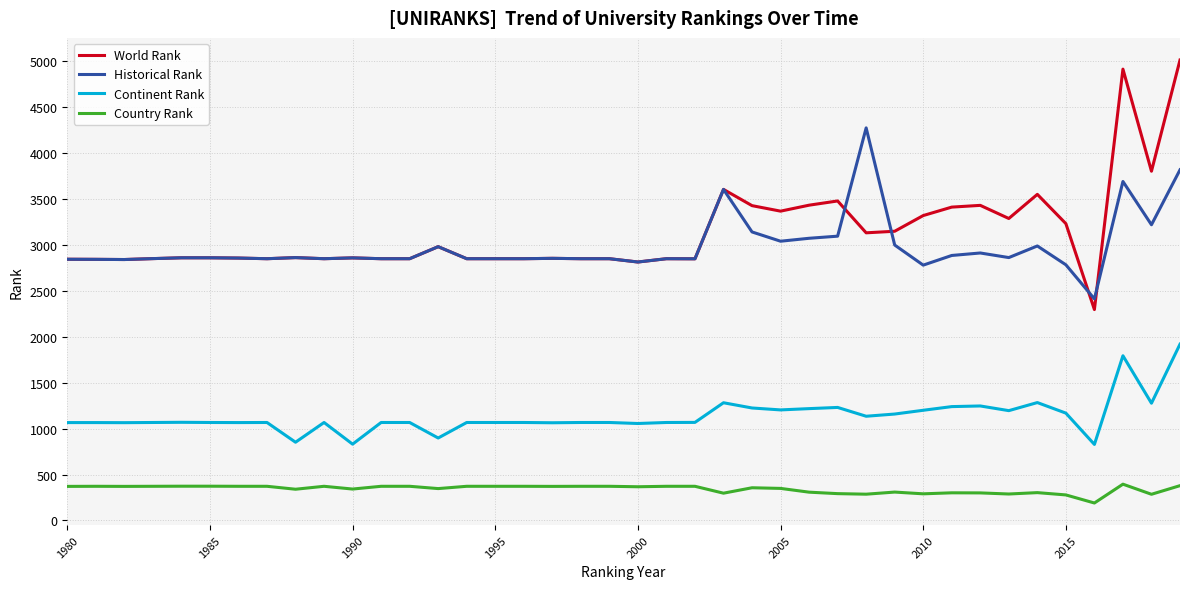

True or false: Country Rank and Continent Rank intersect in this chart.

False